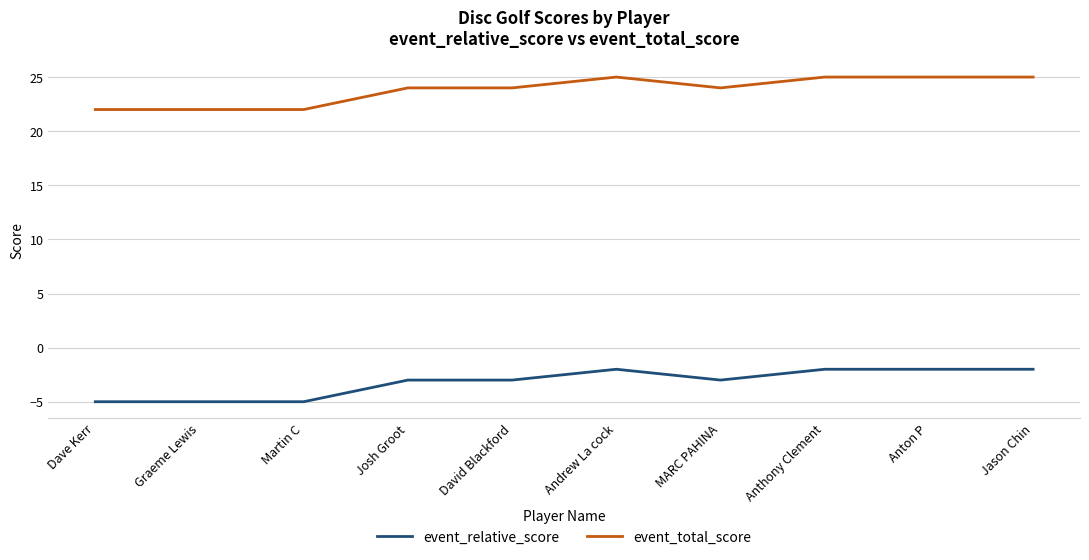

What is the difference between the maximum and minimum values in the event_total_score series?

3